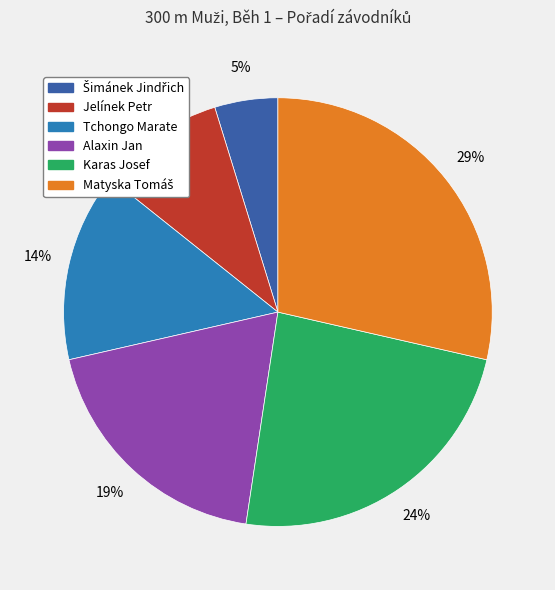

To the nearest percent, what portion does Karas Josef represent?

24%